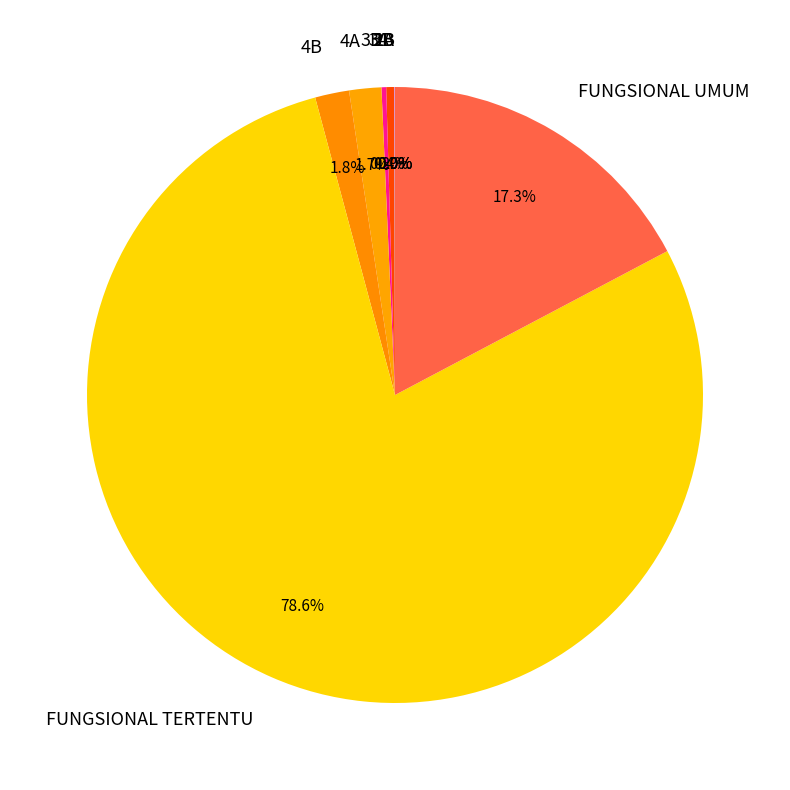

Is the sum of FUNGSIONAL TERTENTU and FUNGSIONAL UMUM greater than half?

Yes